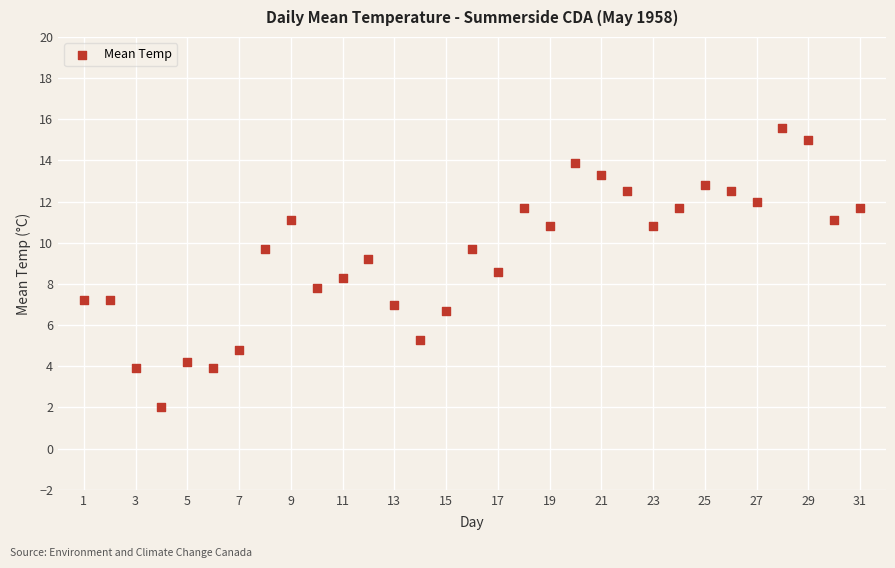

What is the range of X values (max minus min)?

30.0